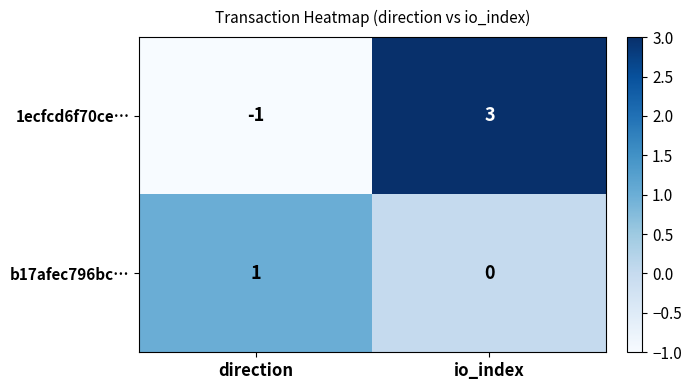

What is the difference between the maximum and minimum values in the 1ecfcd6f70ce… series?

4